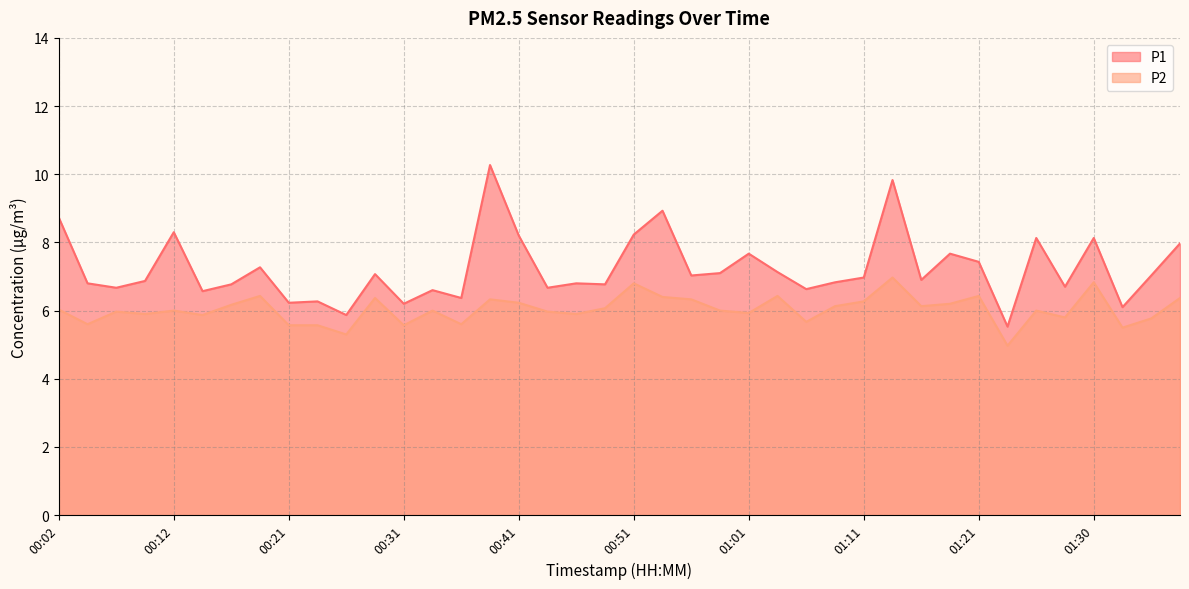

How many values in the P2 series exceed 6?

19